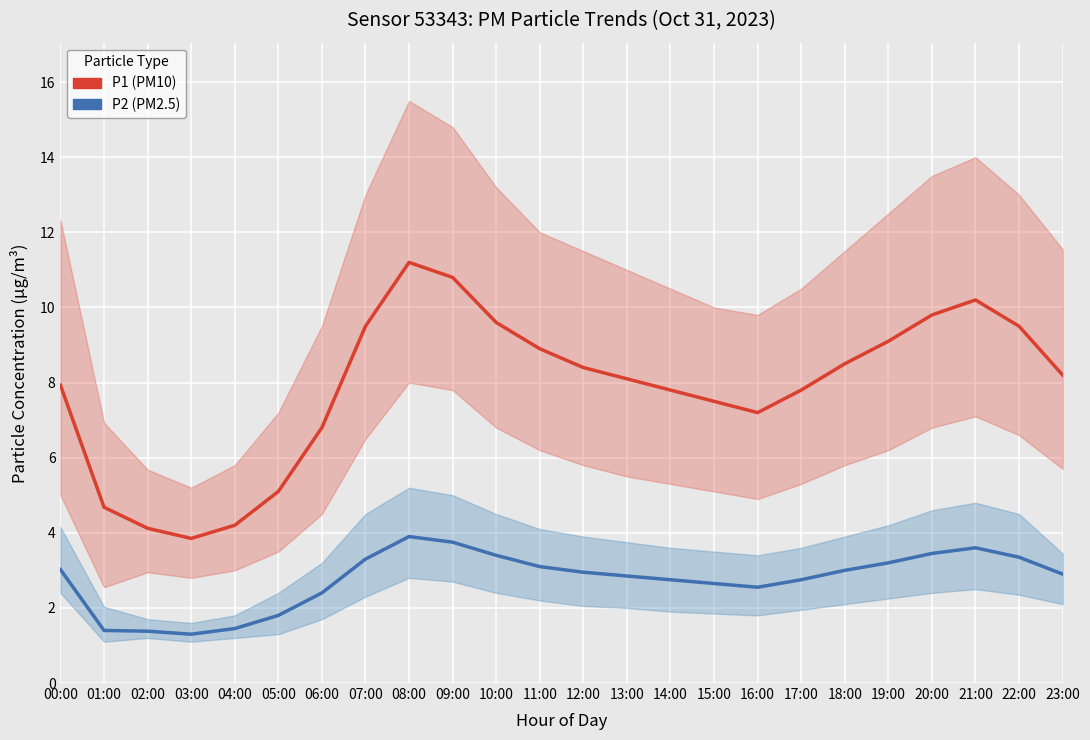

True or false: P1 (PM10) has more than 0 points higher than both neighbors.

True